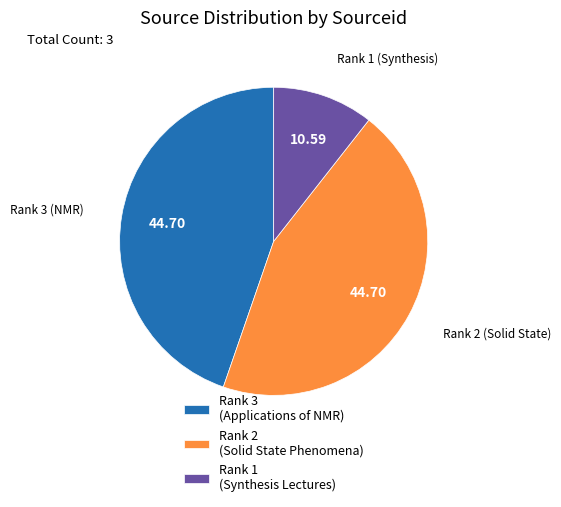

True or false: Rank 2 (Solid State Phenomena) accounts for 45% of the total.

True